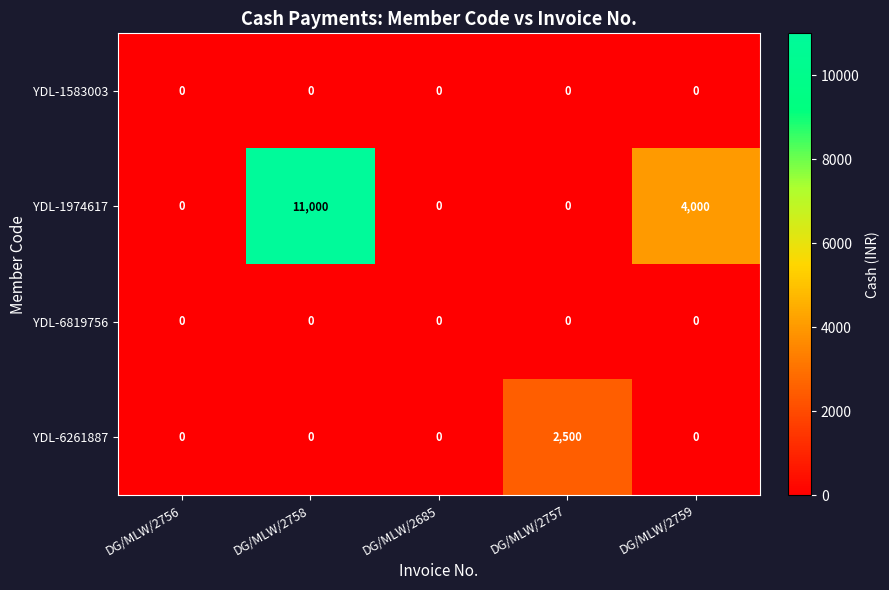

Reading left to right, what are all the values shown in this chart?

YDL-1583003: 0	0	0	0	0
YDL-1974617: 0	11000	0	0	4000
YDL-6819756: 0	0	0	0	0
YDL-6261887: 0	0	0	2500	0